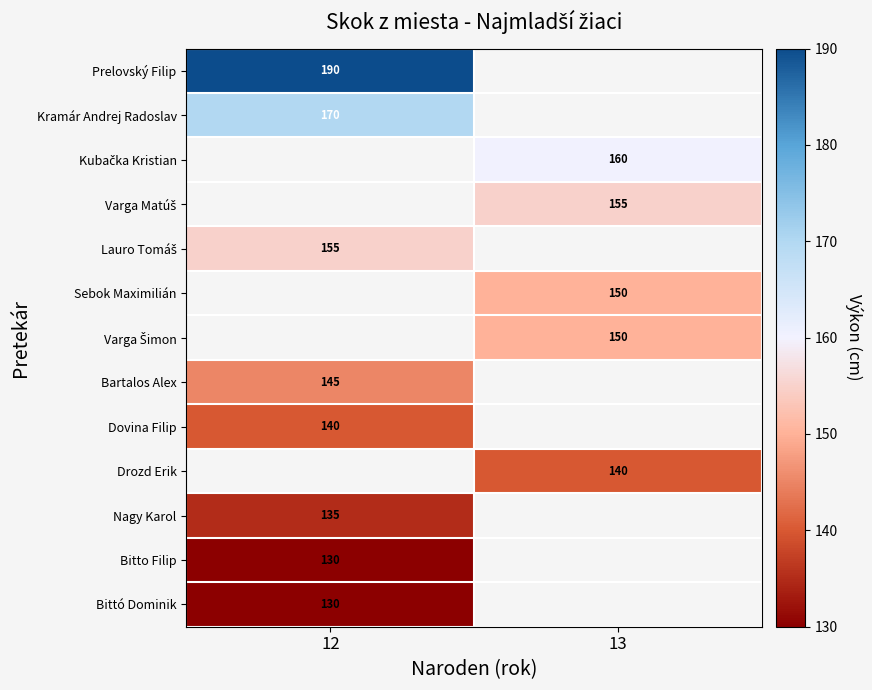

What is the spread (max minus min) of values at 12?

60.0